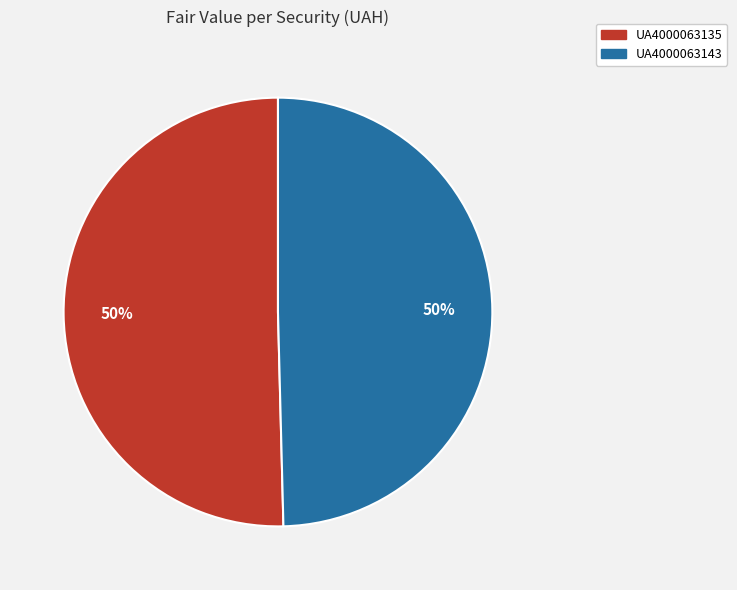

Count the number of slices in the pie.

2